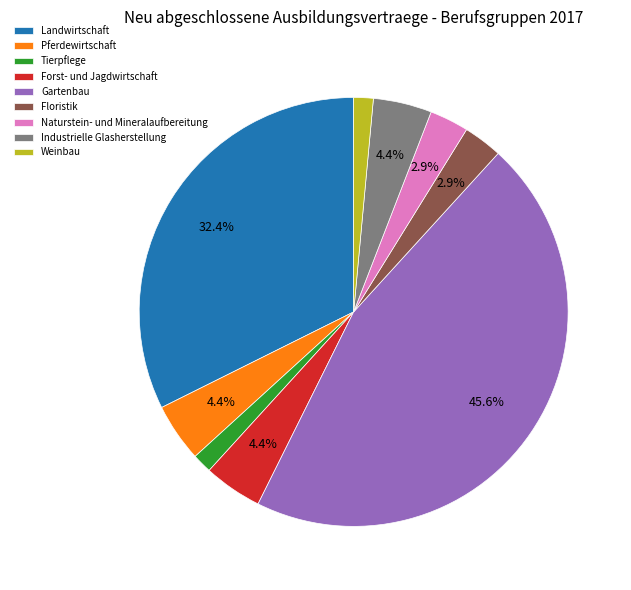

How many segments does this pie chart have?

9